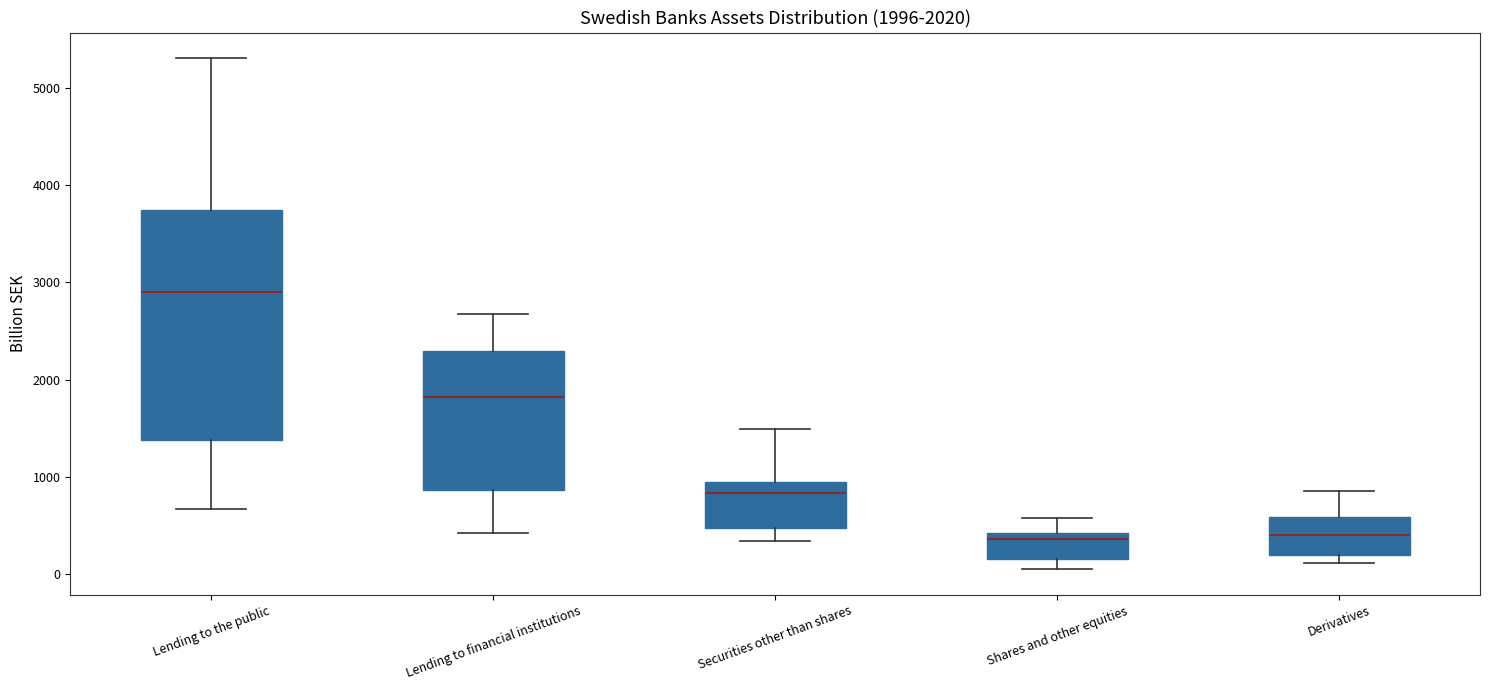

Which box is the tallest, from its lower edge to its upper edge?

Lending to the public